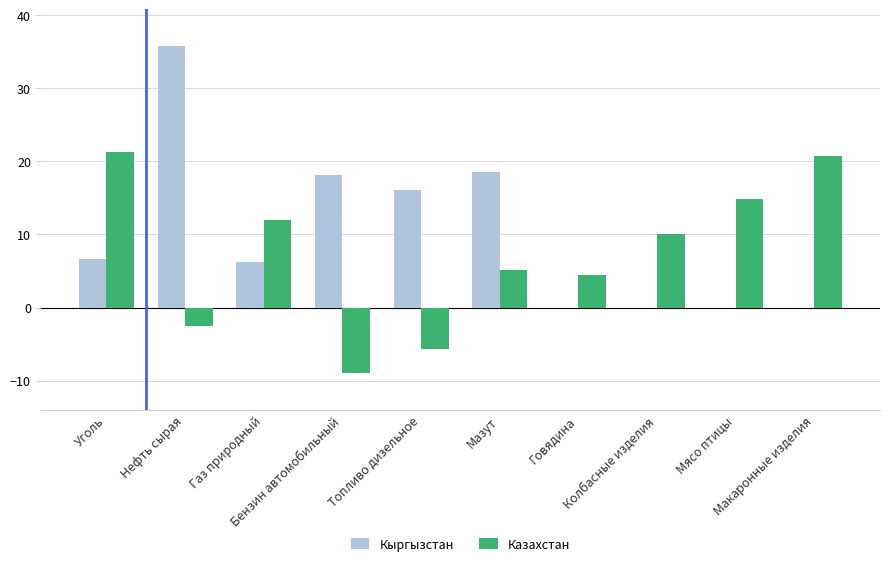

What is the average value of the Казахстан series?

7.1